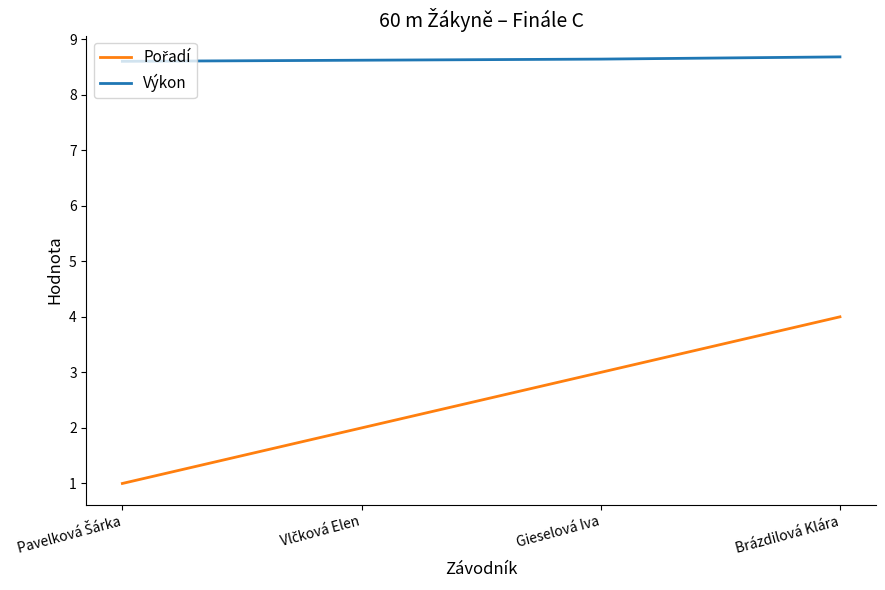

At which category is the sum across all series the highest?

Brázdilová Klára